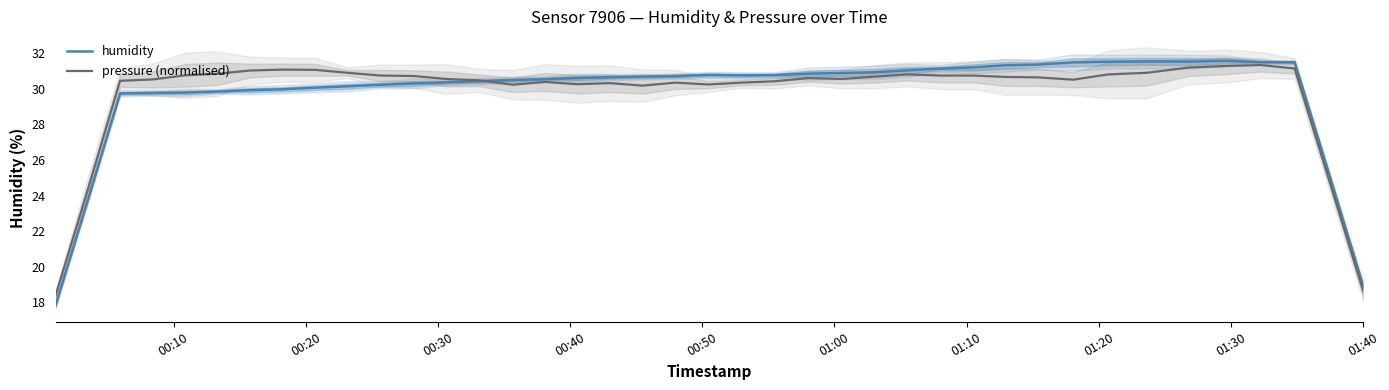

How many data points in humidity are less than 30?

10